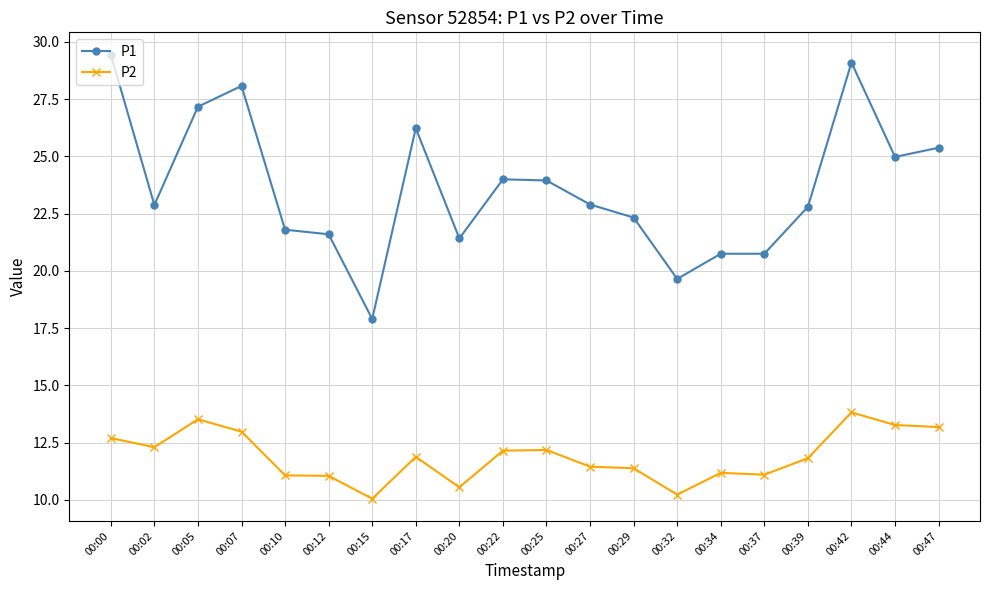

Read the P2 value at 00:37.

11.1